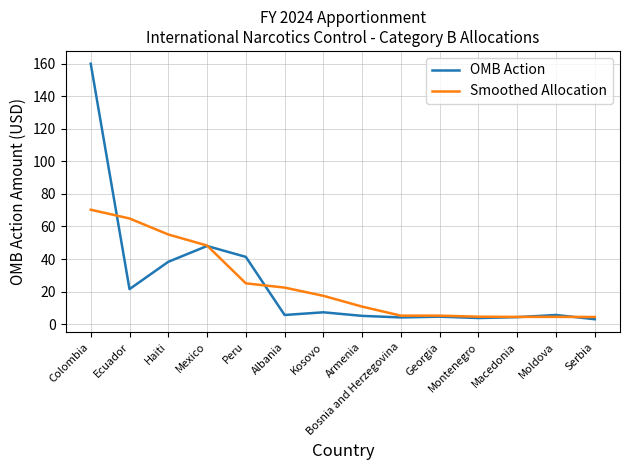

What is the highest value of the OMB Action series?

160.0